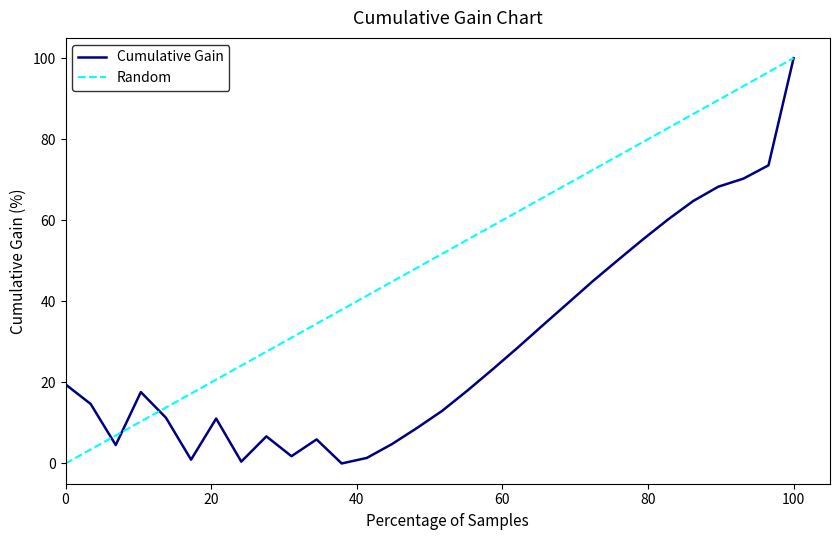

Rank the series by their average value, from lowest to highest.

Cumulative Gain, Random